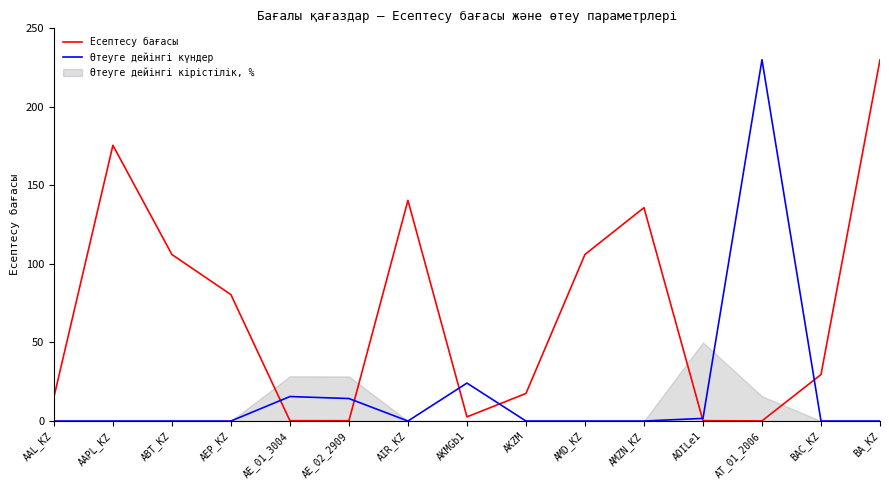

What is the sum of all Өтеуге дейінгі күндер values?

285.7